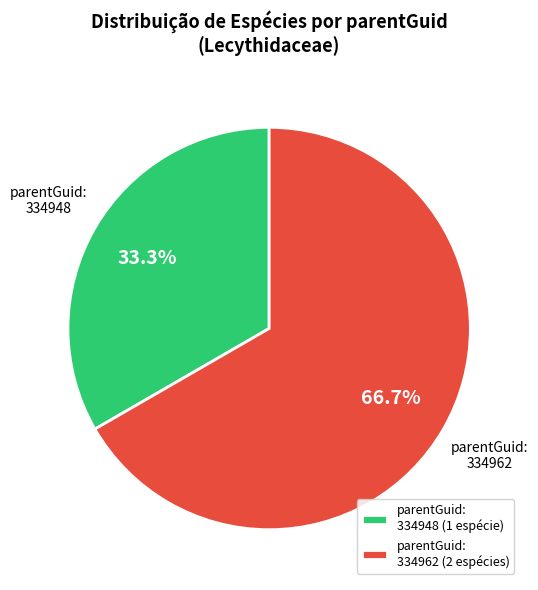

Is parentGuid: 334948 the majority of the pie?

No